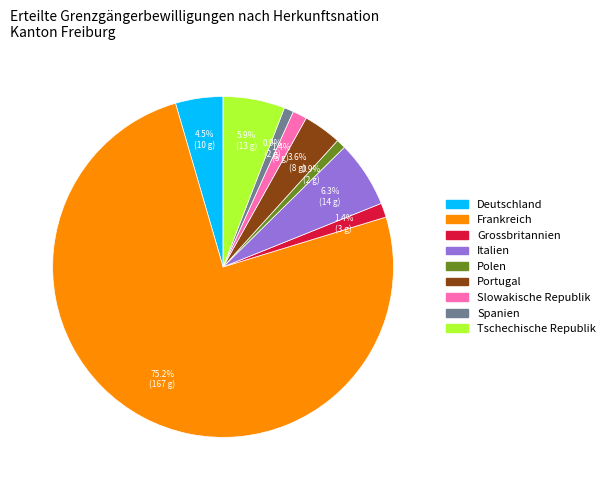

How many slices are in this pie chart?

9